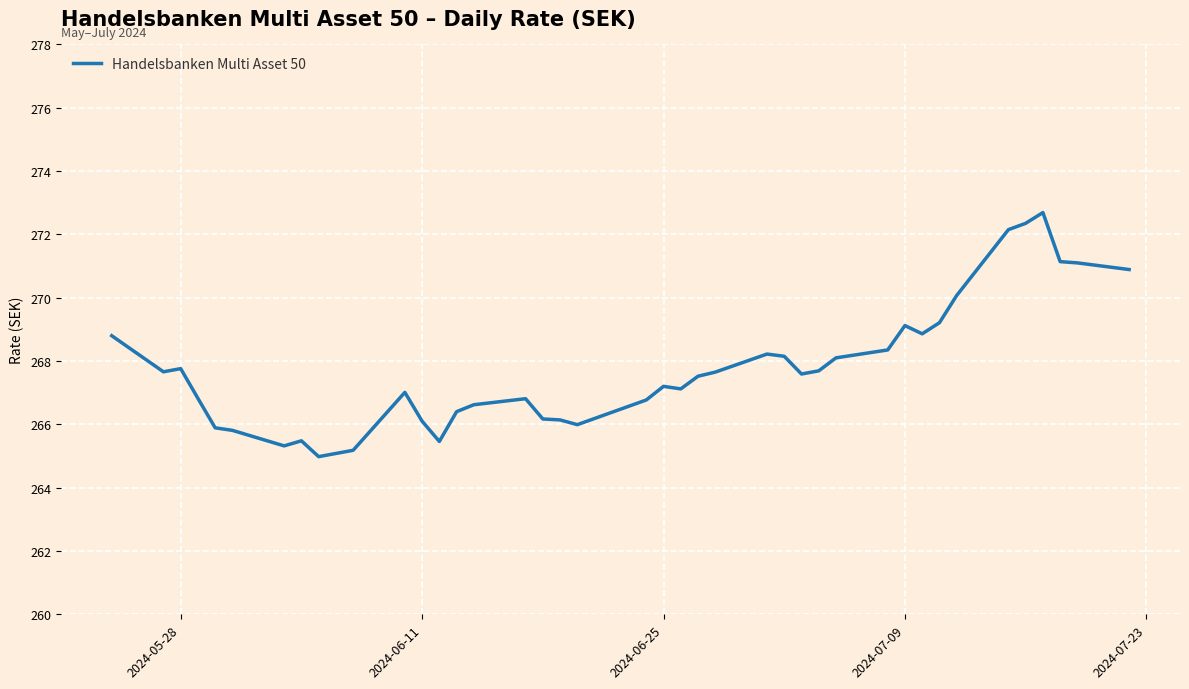

What is the minimum value shown in the chart?

265.0